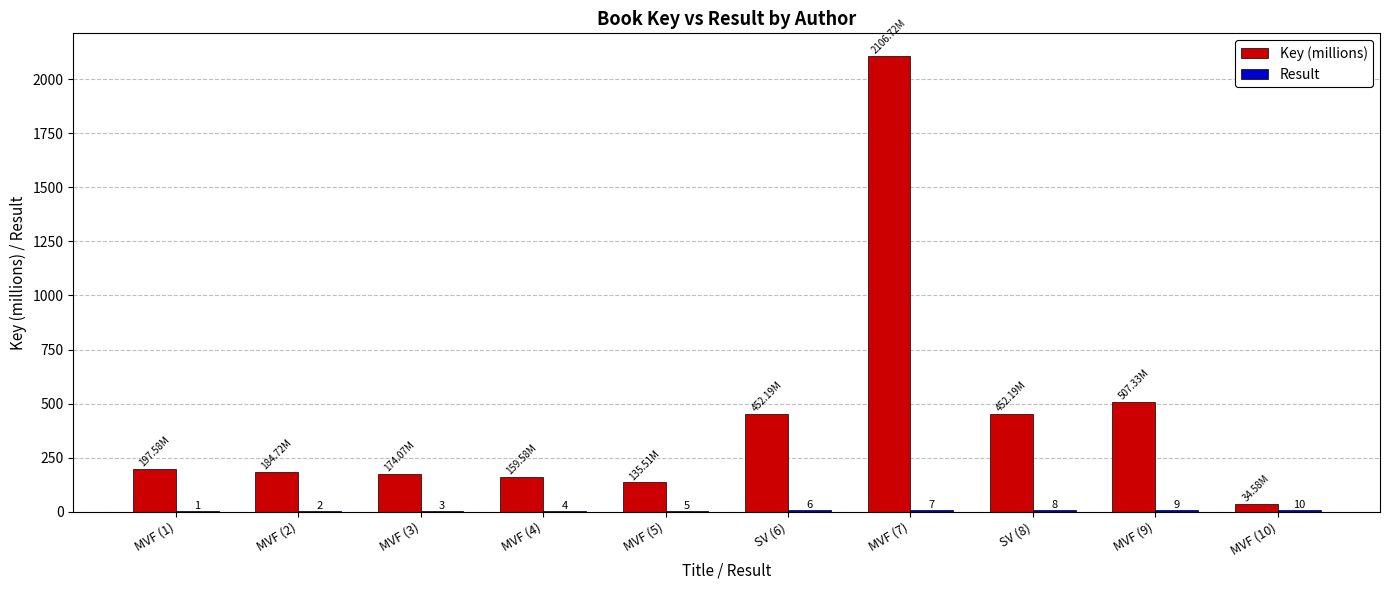

At which category is the sum across all series the highest?

MVF (7)